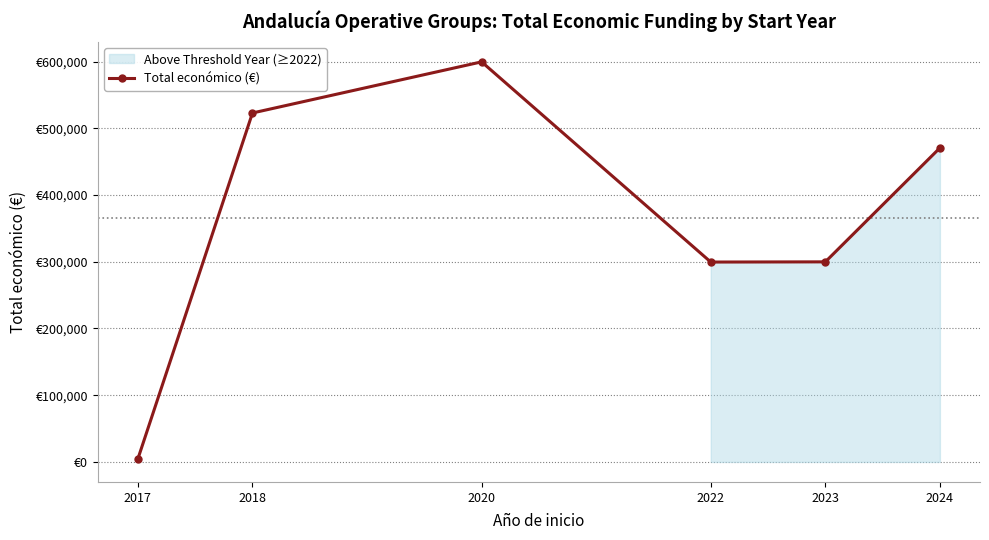

The chart shows a value of 1139 at 2017. True or false?

False